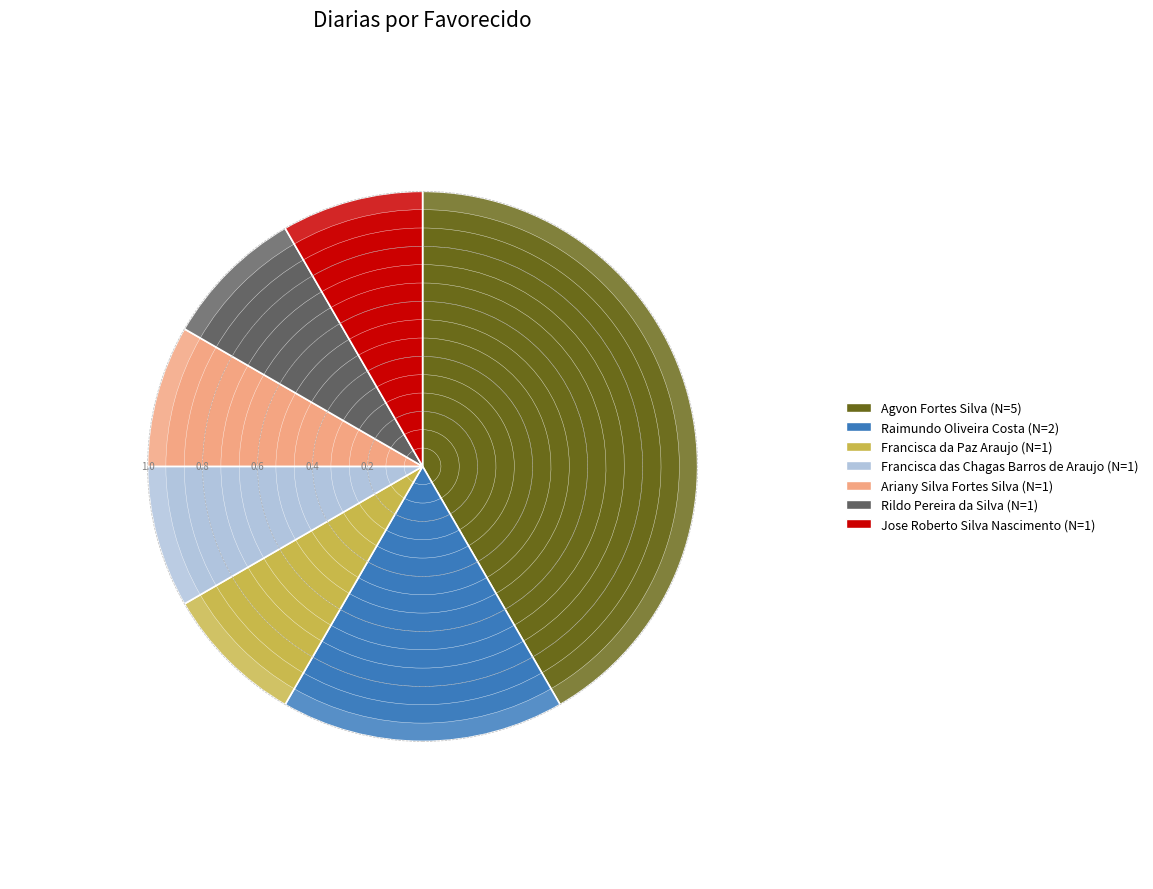

Which slice is the smallest?

Francisca da Paz Araujo